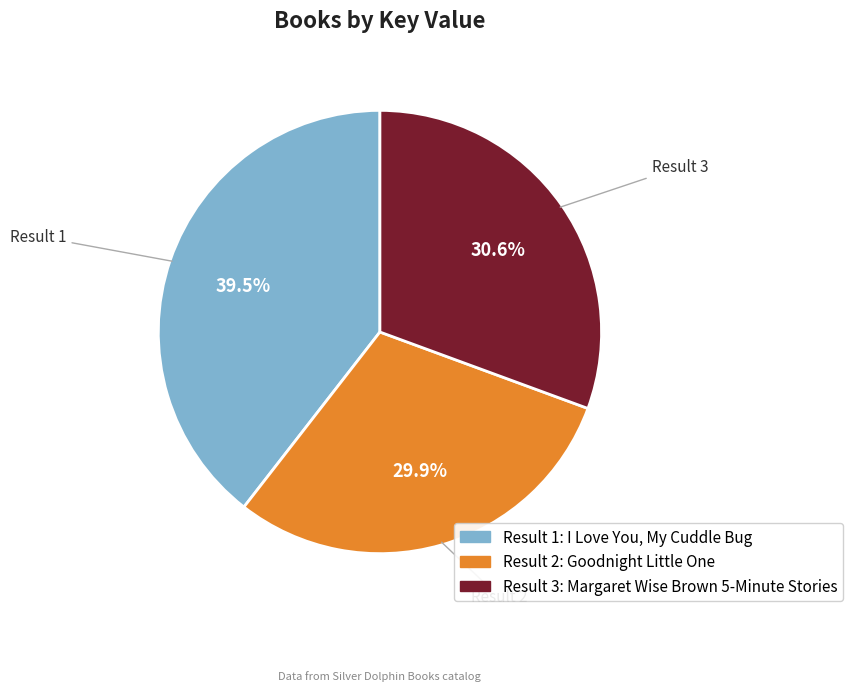

Does any single category account for the majority?

No